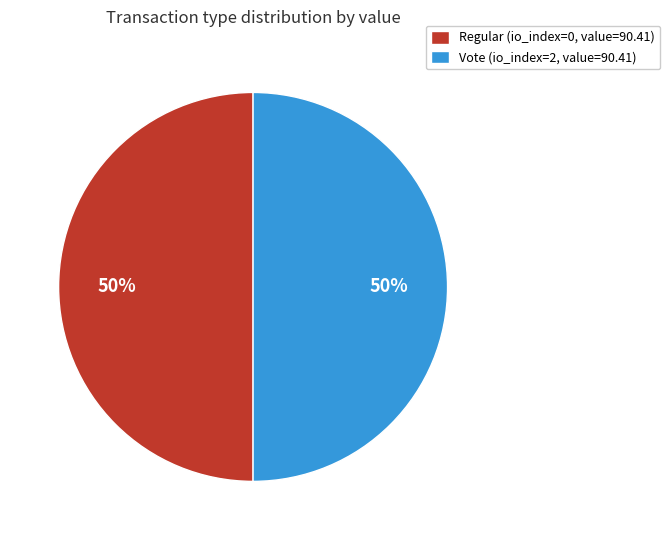

Combined, do Regular (io_index=0, value=90.41) and Vote (io_index=2, value=90.41) account for over 50%?

Yes